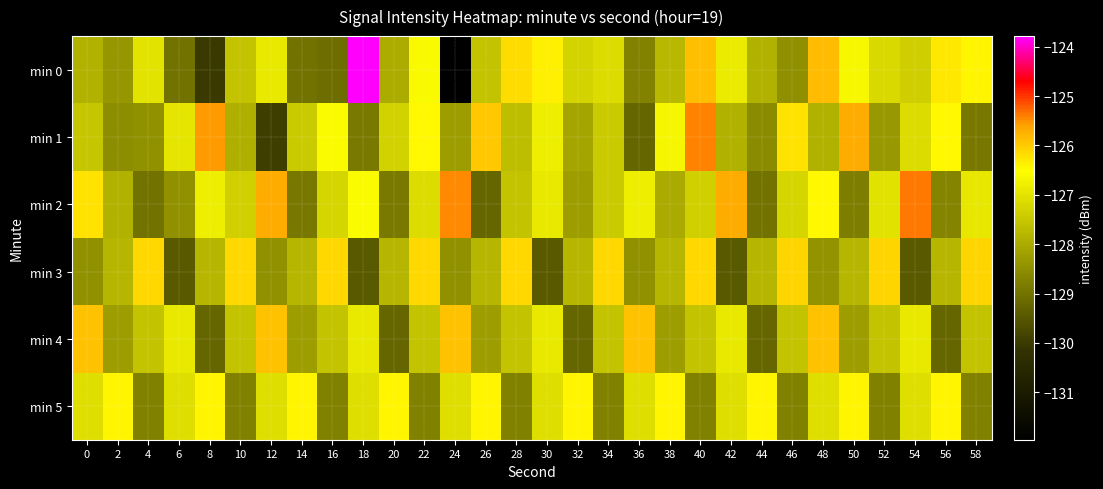

List the series in order of their peak value, highest first.

min 0, min 2, min 1, min 4, min 3, min 5